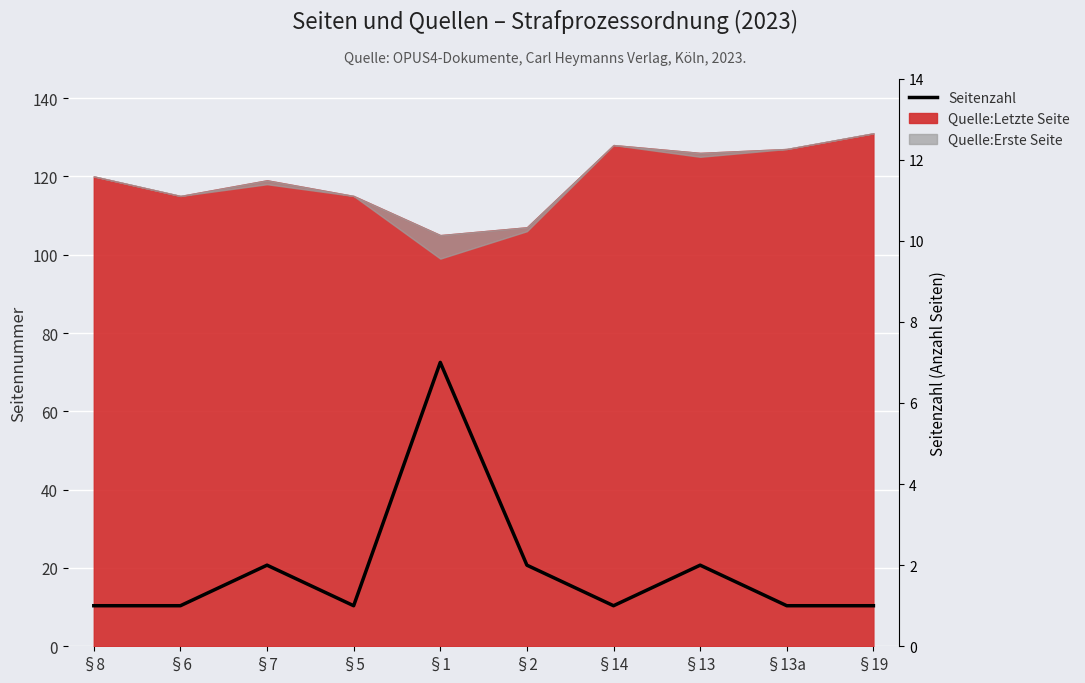

The chart shows a value of 1 at §14. True or false?

False